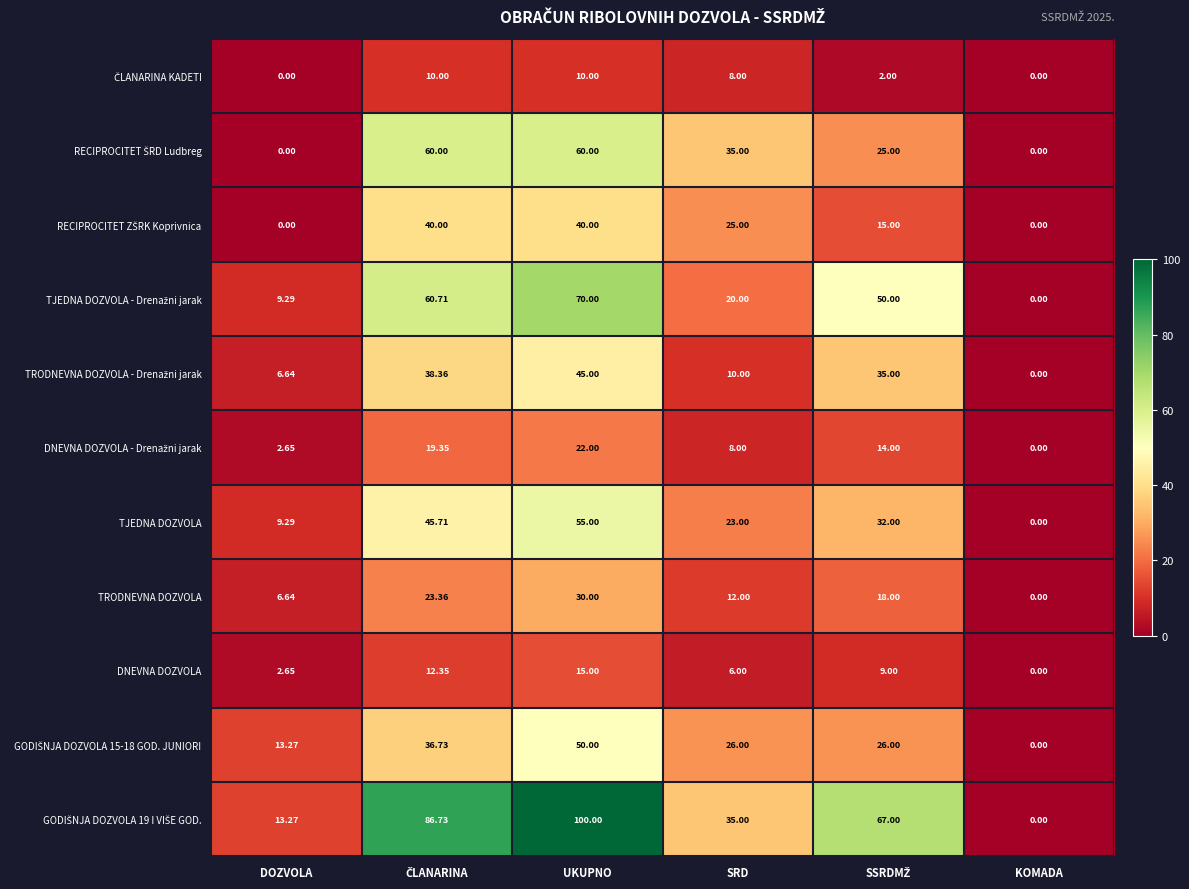

Where is TJEDNA DOZVOLA nearest to the value 27?

SRD